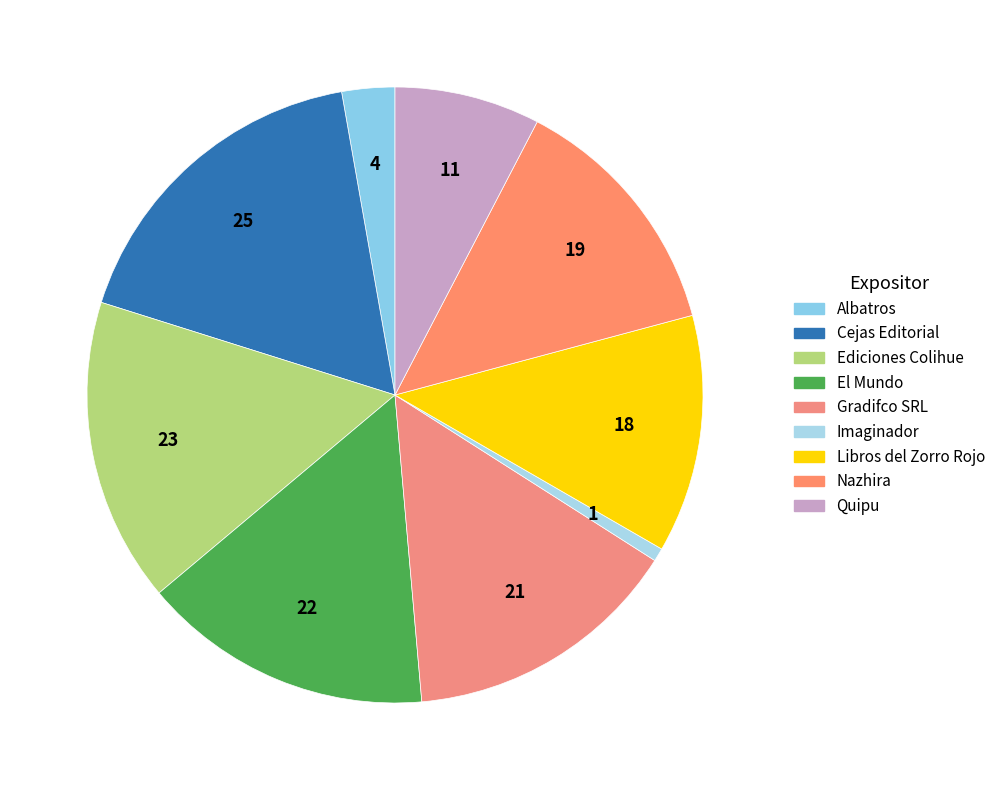

The Libros del Zorro Rojo slice represents 12% of the pie. True or false?

True